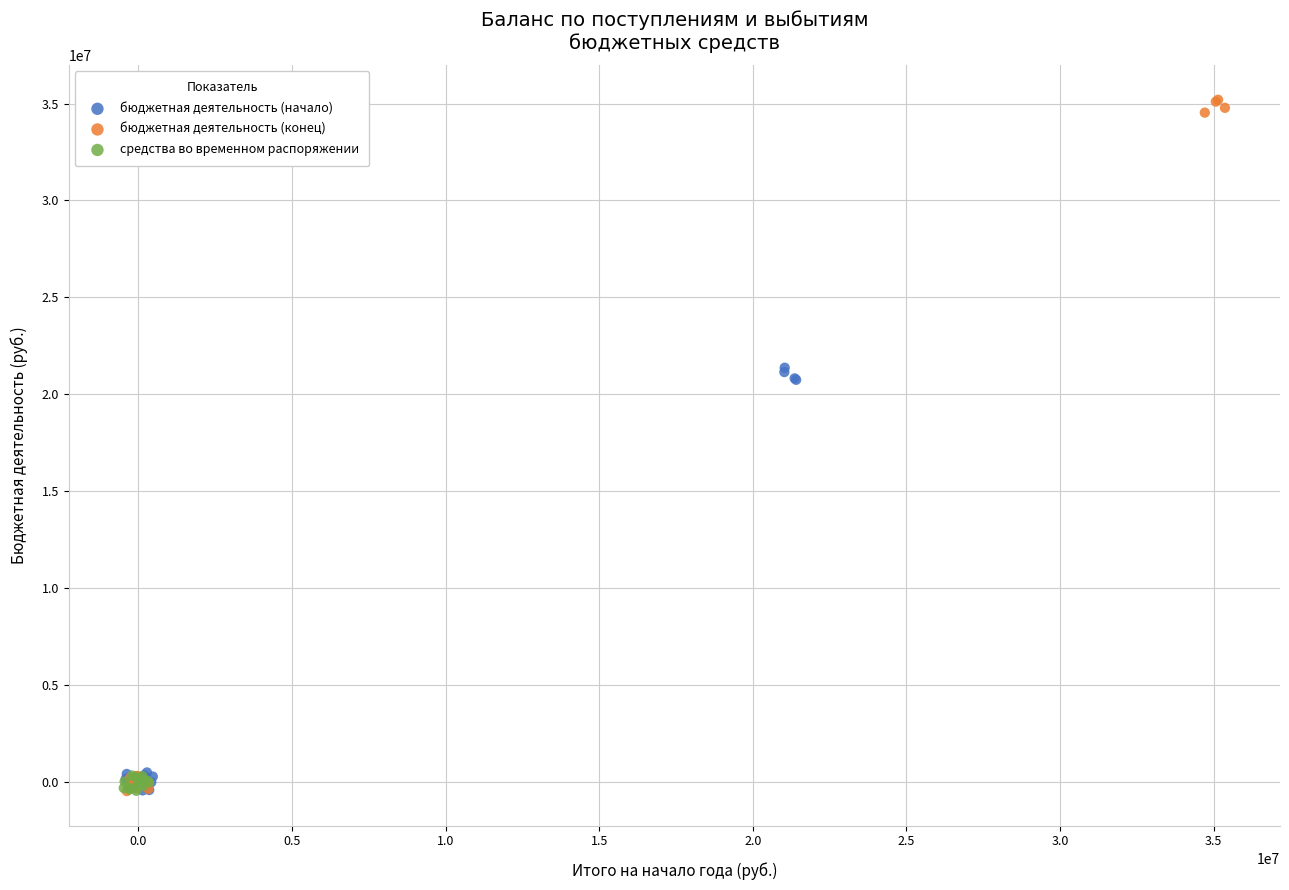

Which series reaches the maximum Y coordinate?

бюджетная деятельность (конец)